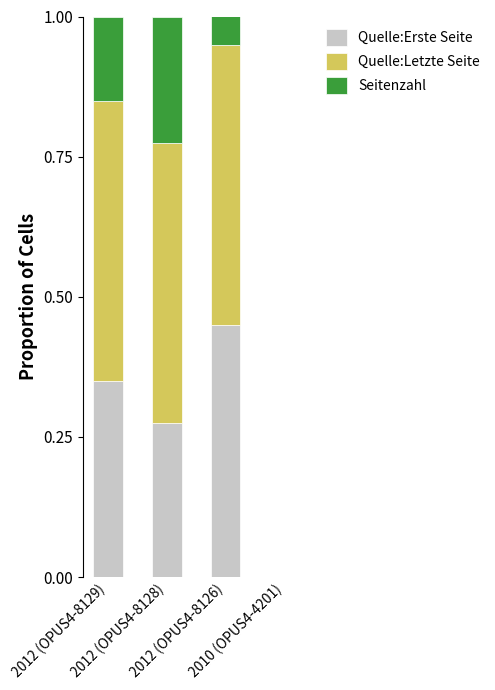

How many distinct data groups are displayed?

3